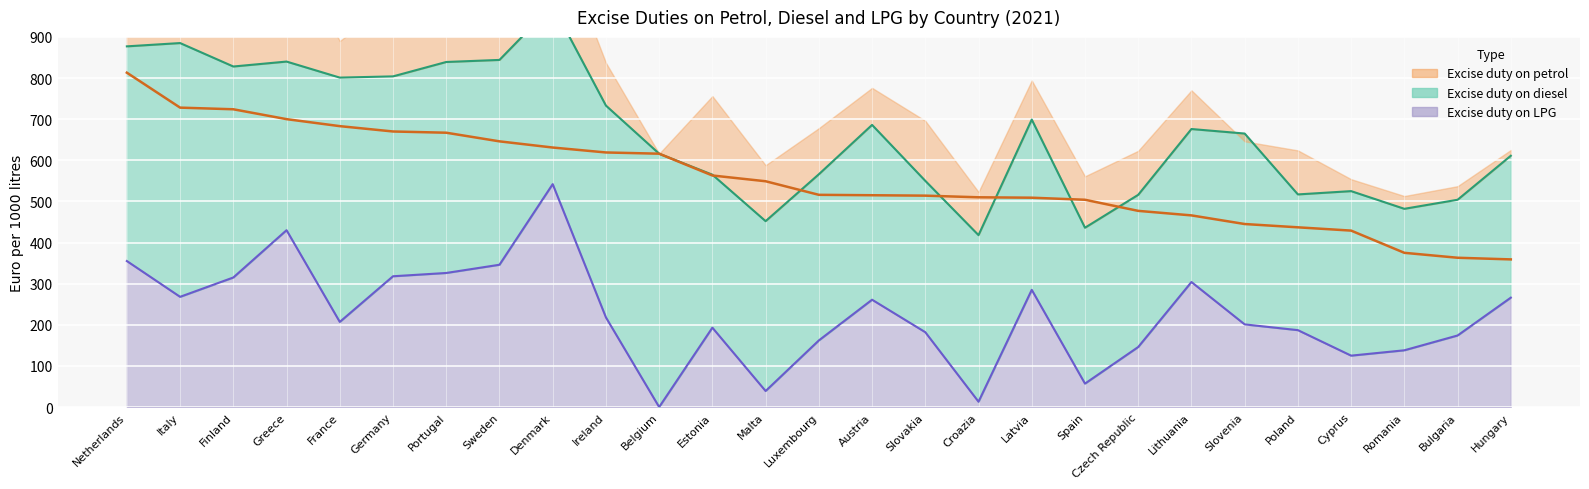

At which label does Excise duty on petrol reach its peak?

Netherlands